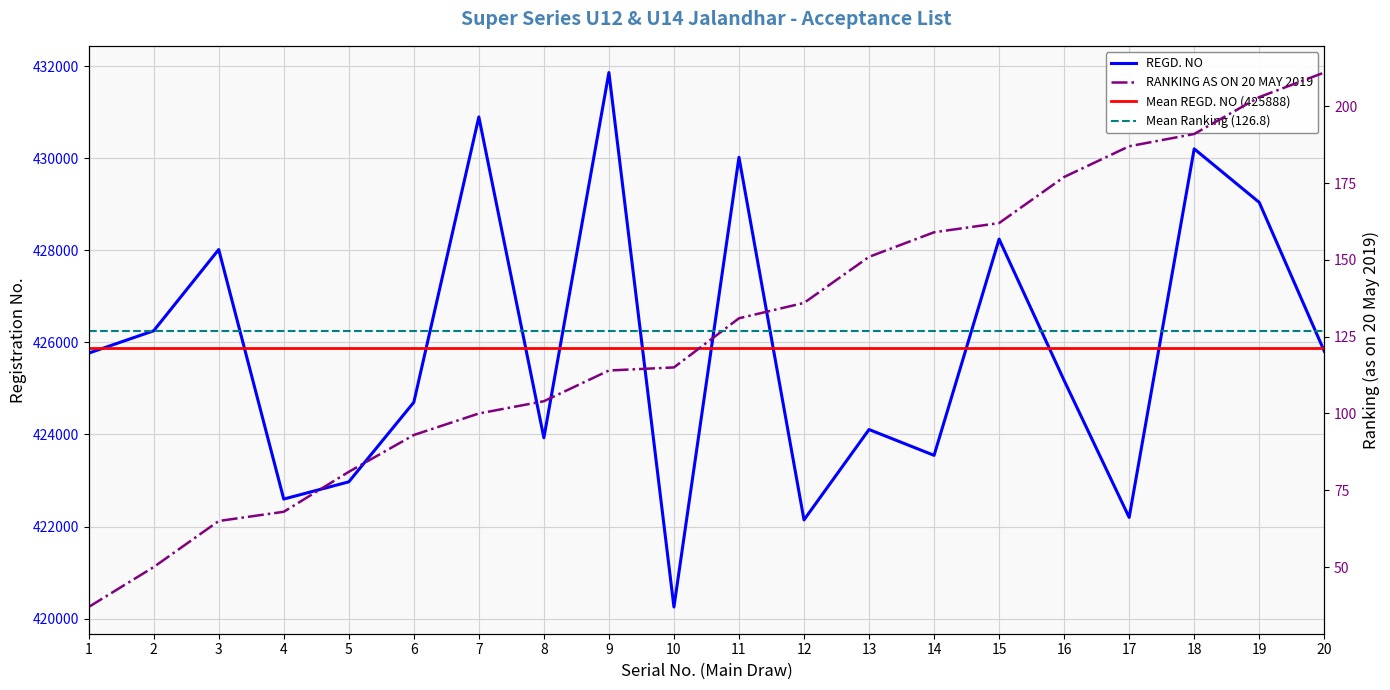

Where is the first local maximum for REGD. NO?

3